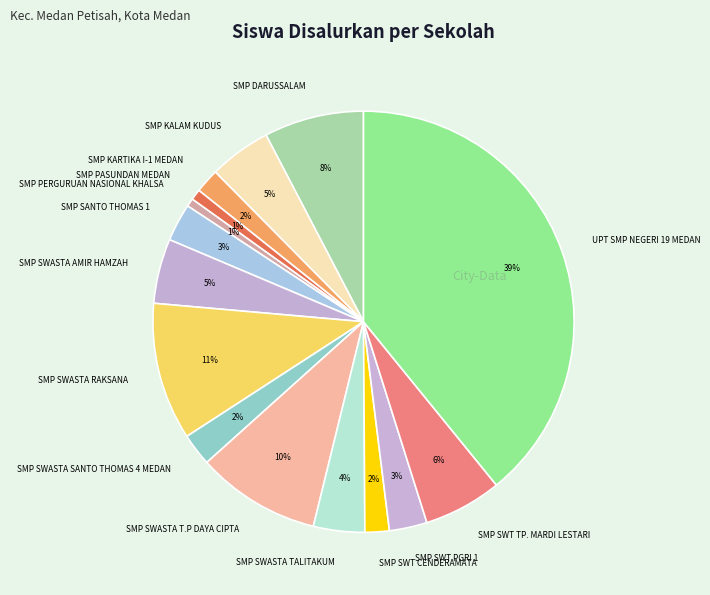

Which category has the biggest portion of the pie?

UPT SMP NEGERI 19 MEDAN